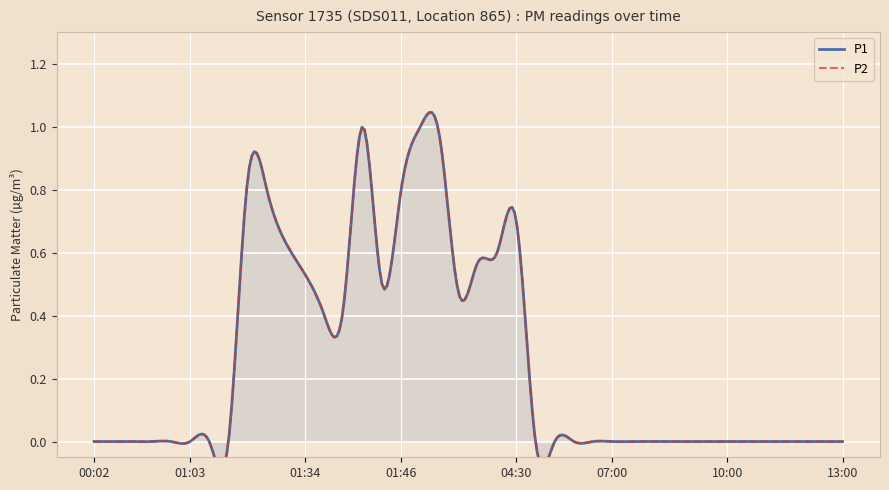

How many interior local peaks does the P2 series have?

4